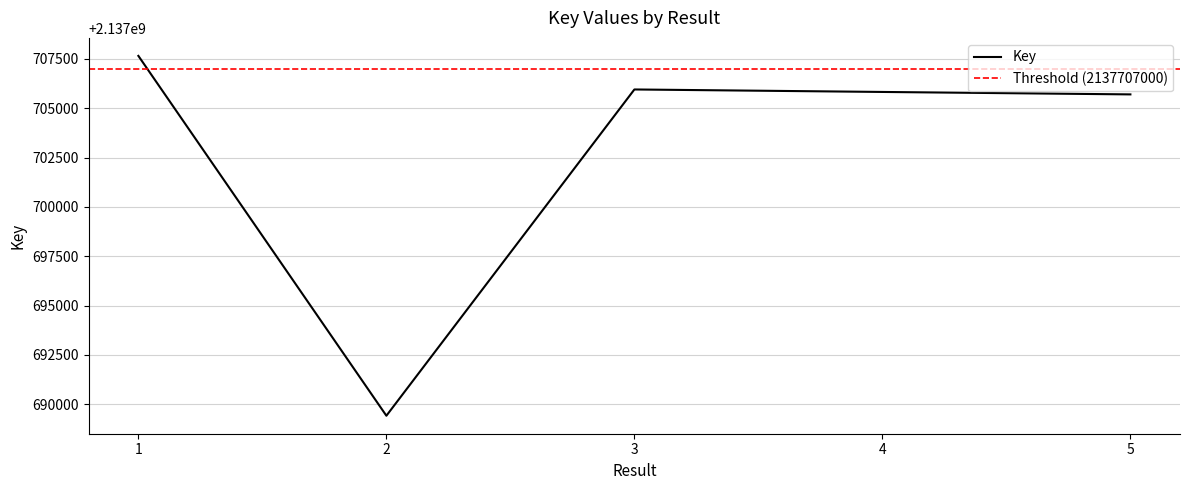

At which label is the value closest to 2137698539?

5